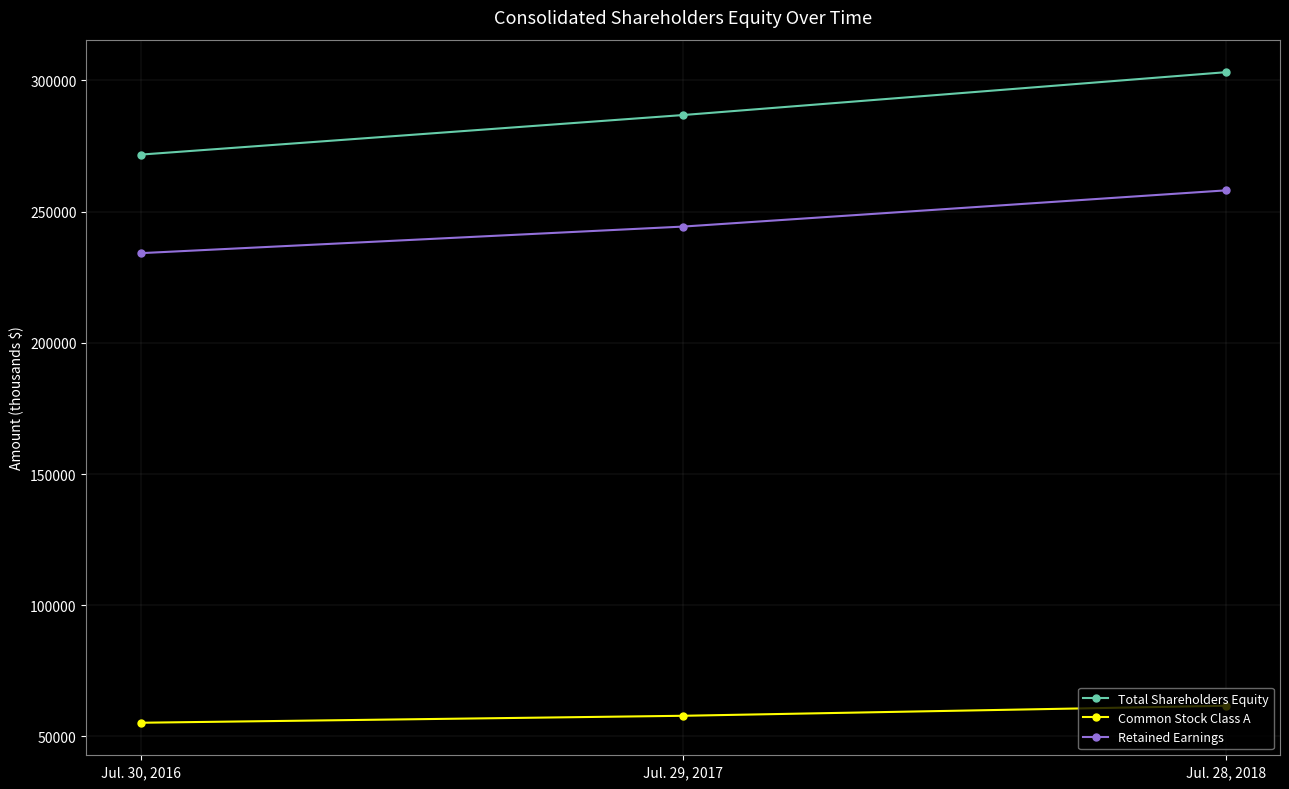

True or false: Common Stock Class A has a value of 55196 at Jul. 30, 2016.

True